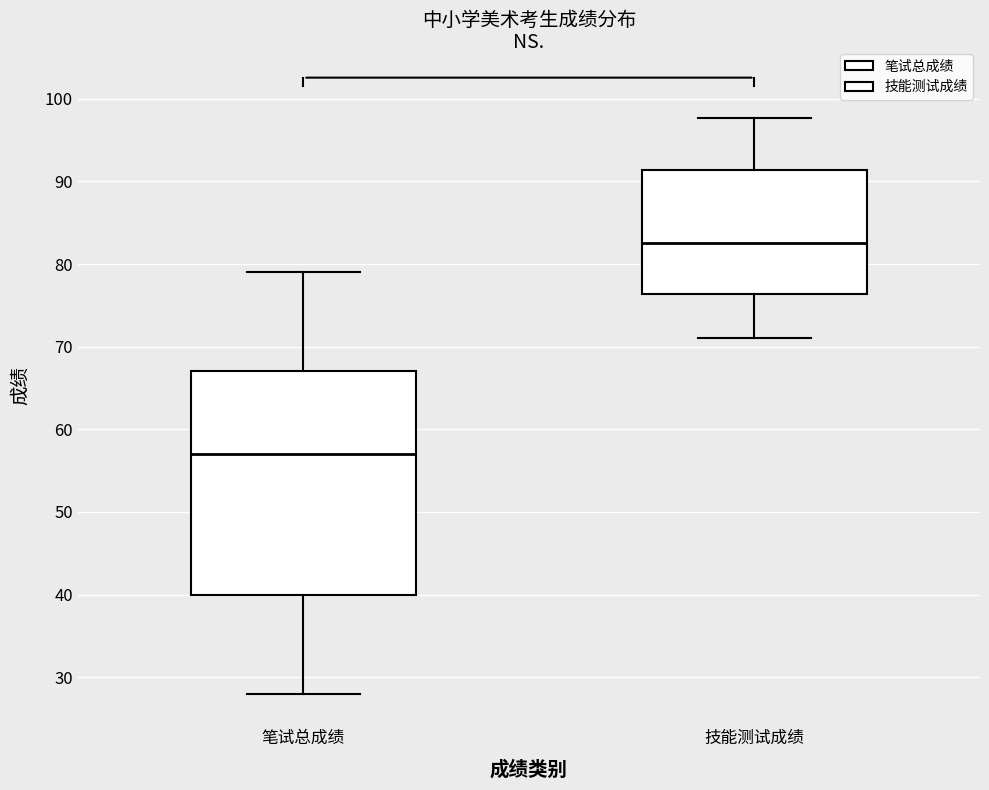

Reading left to right, transcribe this box plot: for each box, give where its median line is, the range the box spans, and where its two whiskers end, as read against the y-axis. The values are not printed on the chart, so give them approximately, as read against the axis.

笔试总成绩: median 57, box 40 to 67, whiskers 28 to 79
技能测试成绩: median 83, box 76 to 91, whiskers 71 to 98